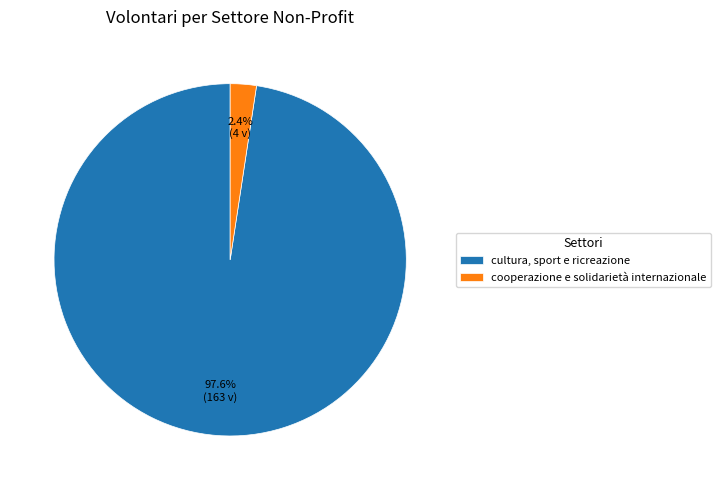

The cooperazione e solidarietà internazionale slice represents 2% of the pie. True or false?

True